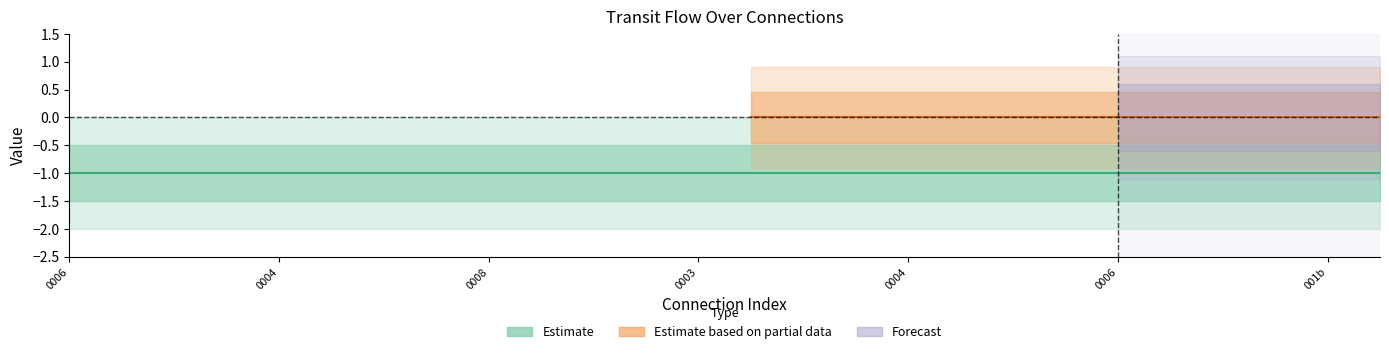

Reading right to left, extract all data points from this chart.

travel_time: 25=-1	24=-1	23=-1	22=-1	21=-1	20=-1	19=-1	18=-1	17=-1	16=-1	15=-1	14=-1	13=-1	12=-1	11=-1	10=-1	9=-1	8=-1	7=-1	6=-1	5=-1	4=-1	3=-1	2=-1	1=-1	0=-1
flow: 25=0	24=0	23=0	22=0	21=0	20=0	19=0	18=0	17=0	16=0	15=0	14=0	13=0	12=0	11=0	10=0	9=0	8=0	7=0	6=0	5=0	4=0	3=0	2=0	1=0	0=0